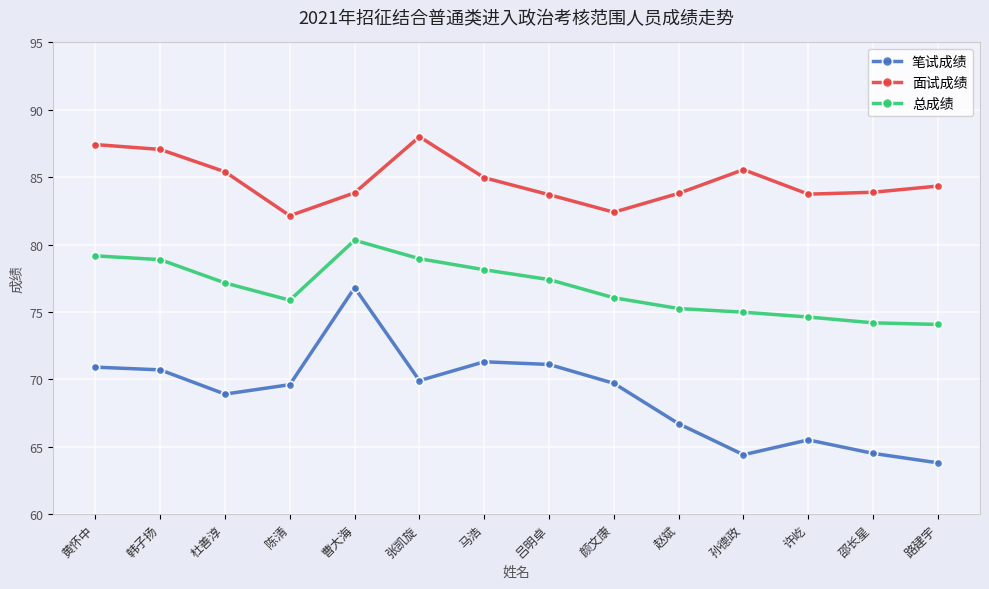

How many data points in 总成绩 are less than 77?

7